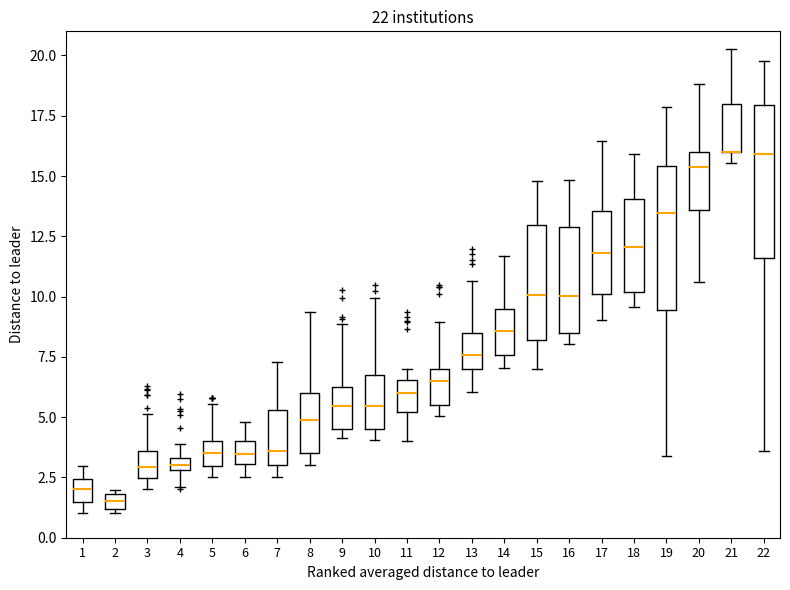

Where does the median line of the box at x = 9 sit on the y-axis? The values are not printed on the chart, so give them approximately, as read against the axis.

5.5